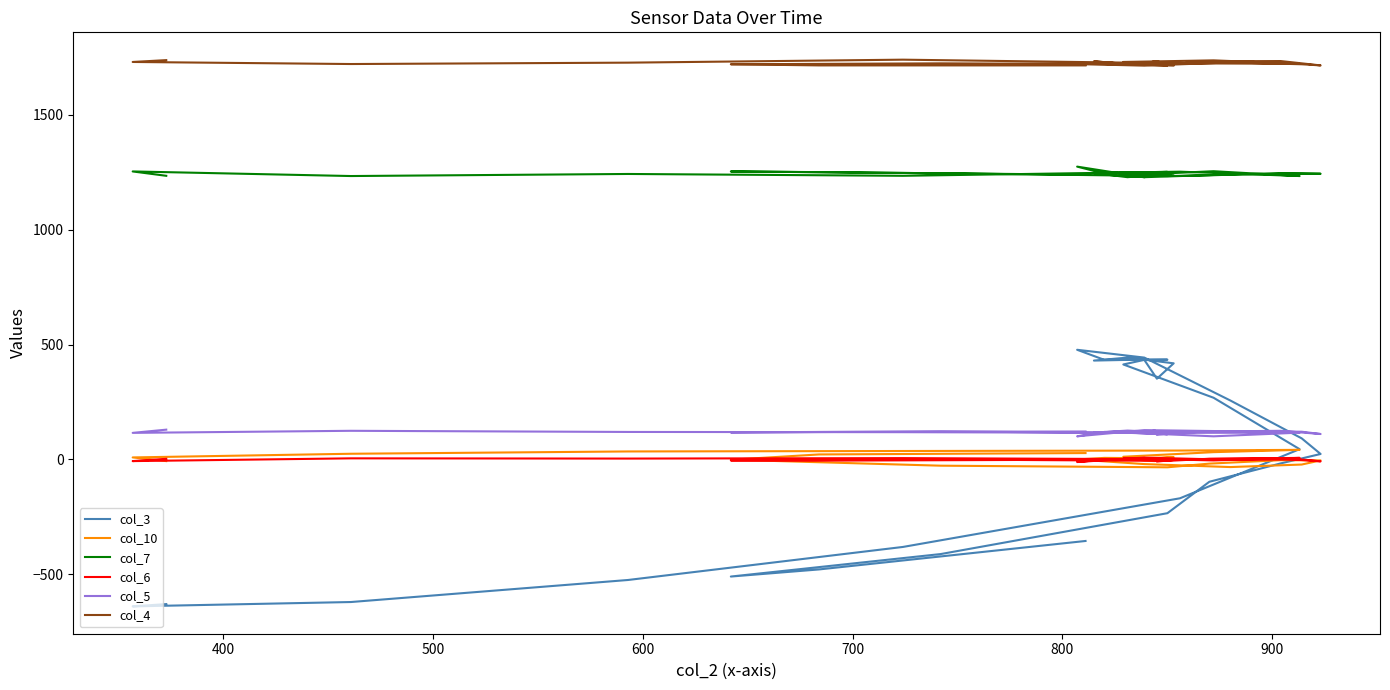

What is the value of the col_10 point at the 4th from the left?

34